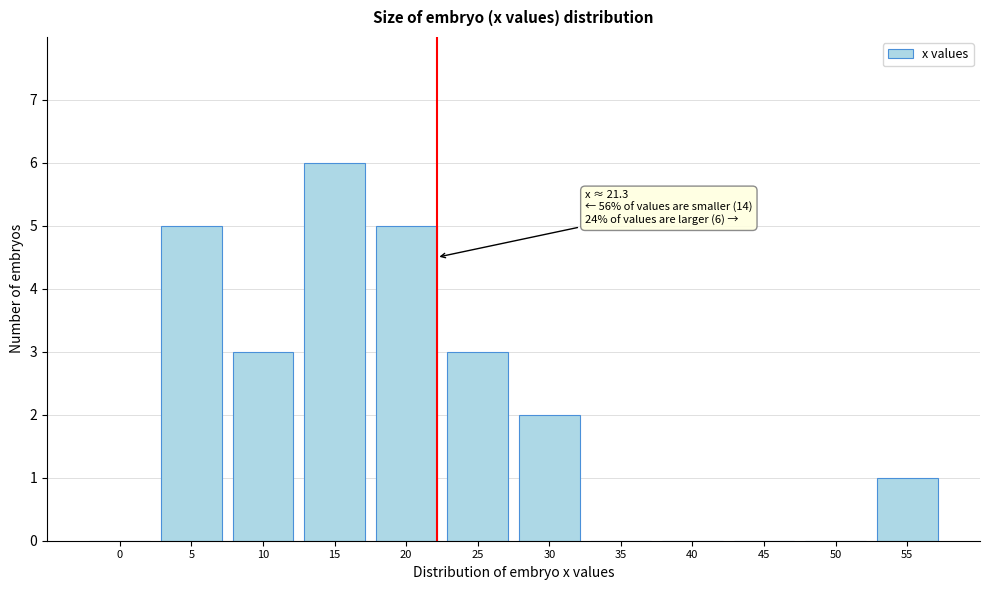

Reading left to right, what are all the values shown in this chart?

0=0	5=5	10=3	15=6	20=5	25=3	30=2	35=0	40=0	45=0	50=0	55=1